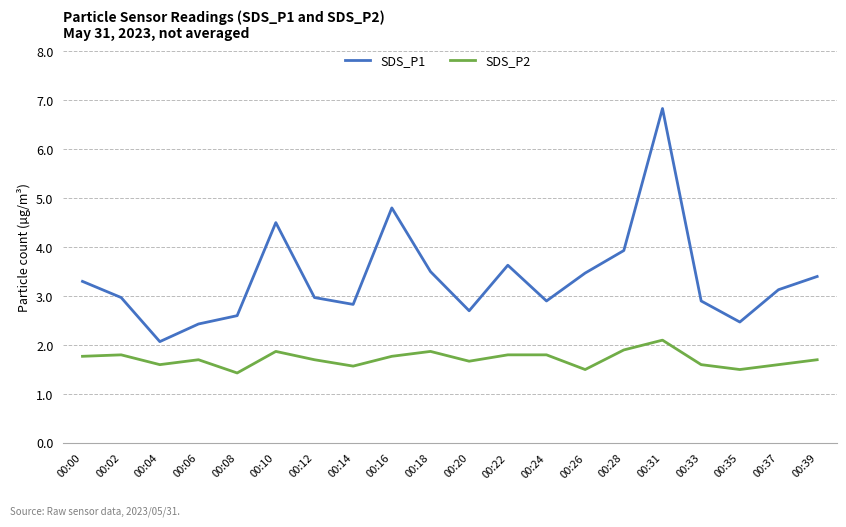

Reading left to right, what are all the values shown in this chart?

SDS_P1: 00:00=3.3	00:02=3.0	00:04=2.1	00:06=2.4	00:08=2.6	00:10=4.5	00:12=3.0	00:14=2.8	00:16=4.8	00:18=3.5	00:20=2.7	00:22=3.6	00:24=2.9	00:26=3.5	00:28=3.9	00:31=6.8	00:33=2.9	00:35=2.5	00:37=3.1	00:39=3.4
SDS_P2: 00:00=1.8	00:02=1.8	00:04=1.6	00:06=1.7	00:08=1.4	00:10=1.9	00:12=1.7	00:14=1.6	00:16=1.8	00:18=1.9	00:20=1.7	00:22=1.8	00:24=1.8	00:26=1.5	00:28=1.9	00:31=2.1	00:33=1.6	00:35=1.5	00:37=1.6	00:39=1.7